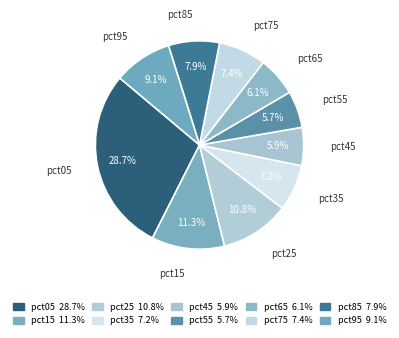

Count the number of slices in the pie.

10